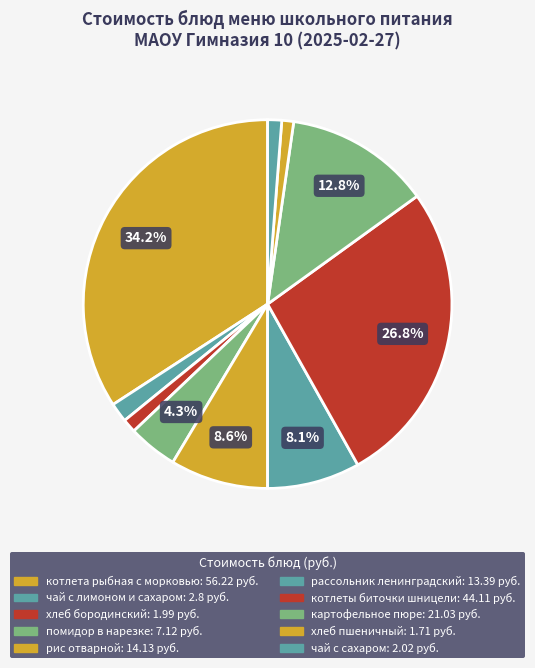

Is there a majority slice in this chart?

No